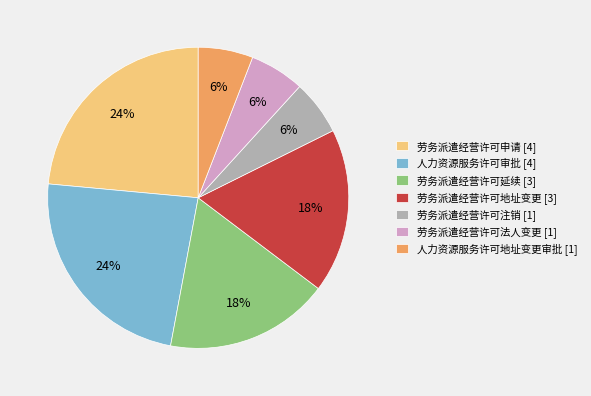

How many segments does this pie chart have?

7